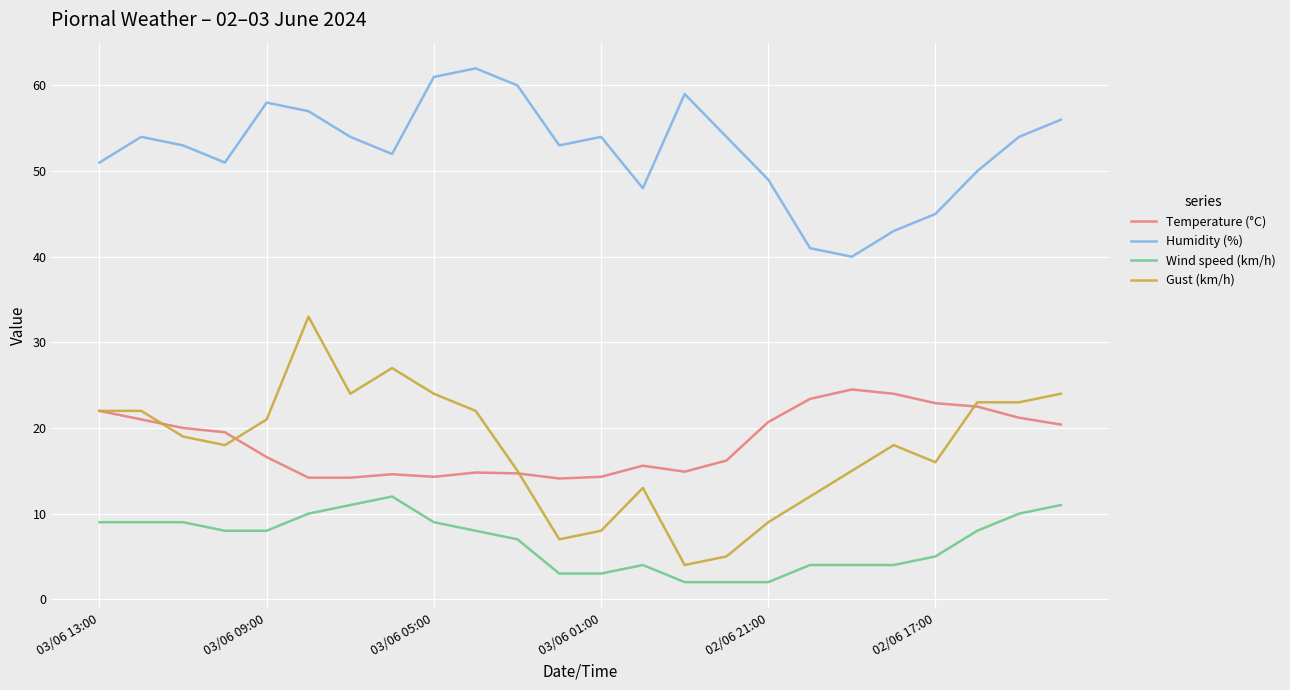

Rank the series by their maximum value, from lowest to highest.

Wind speed (km/h), Temperature (°C), Gust (km/h), Humidity (%)